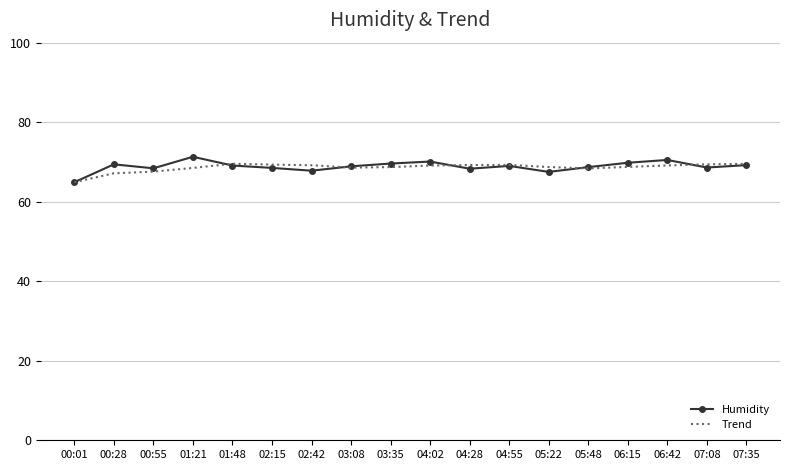

True or false: Trend has more than 1 interior local peaks.

True